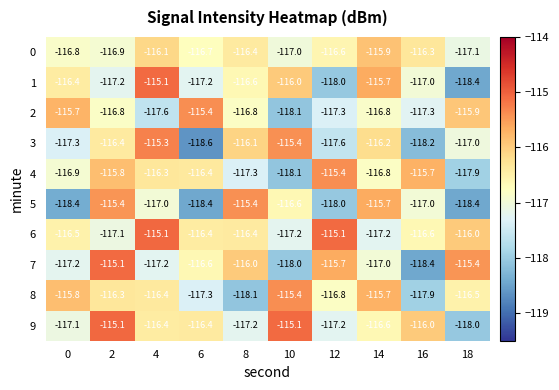

Which label corresponds to the smallest value in the chart?

6